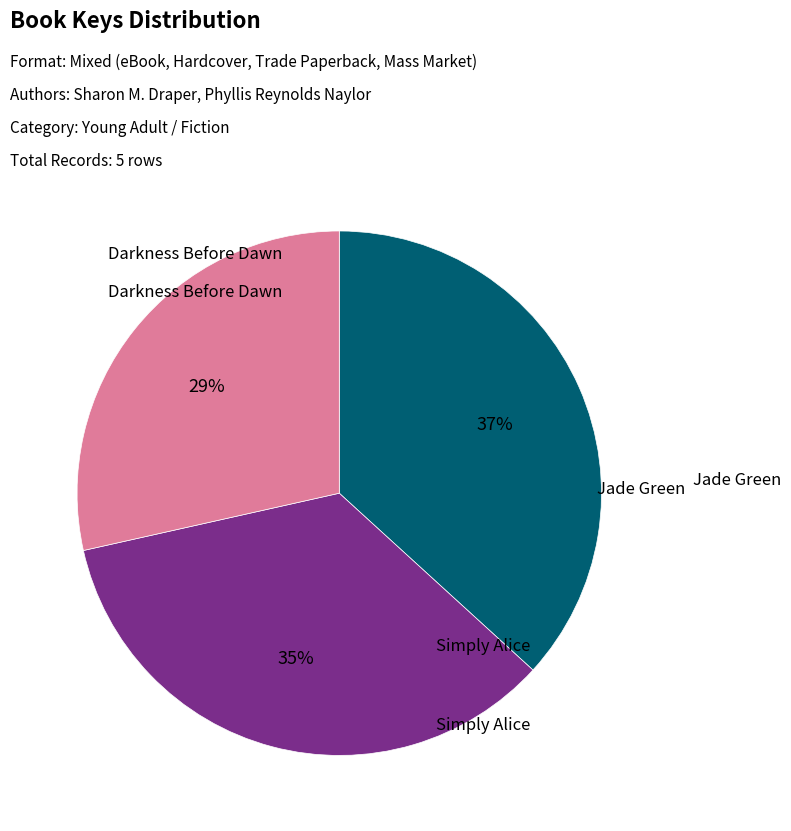

What is the change in value from Darkness Before Dawn to Jade Green?

-342713